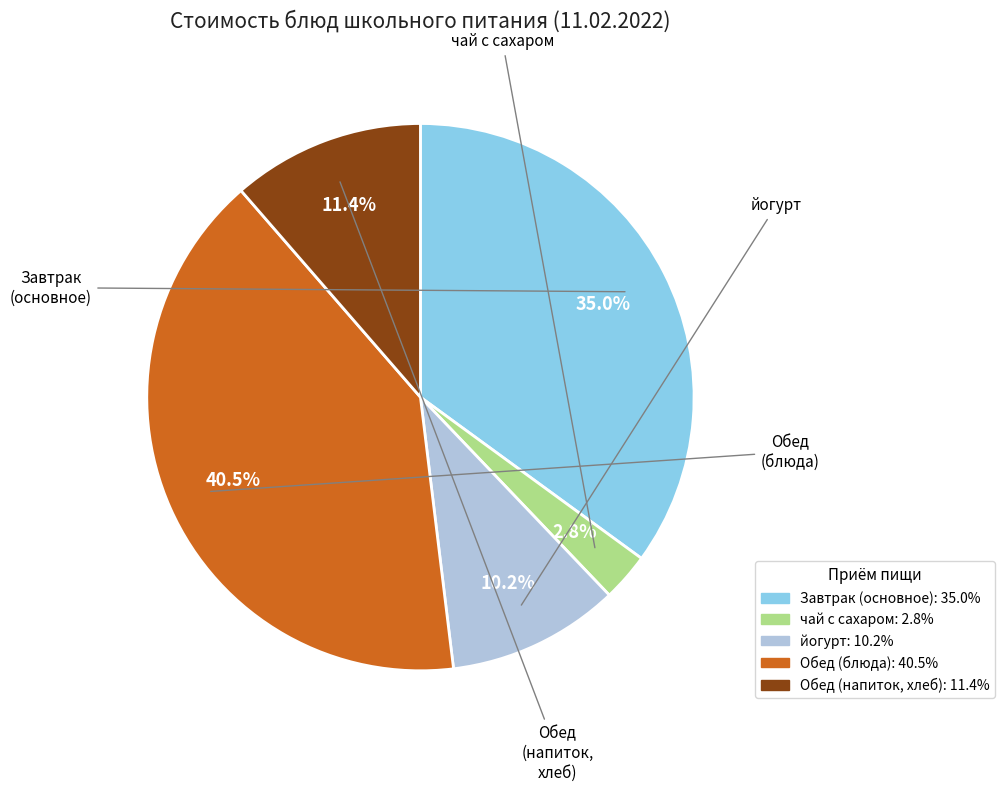

Is there any slice that represents more than half of the pie?

No